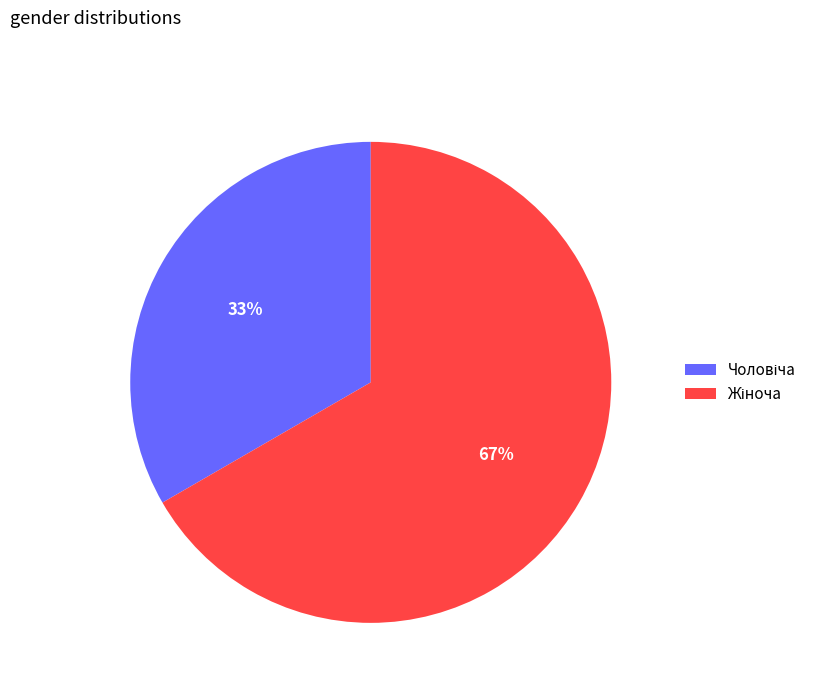

Is there any slice that represents more than half of the pie?

Yes